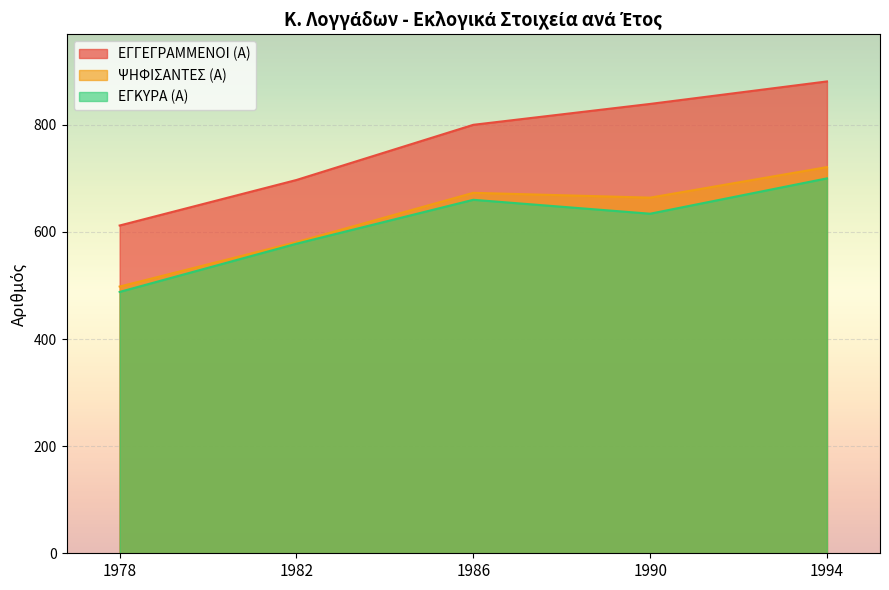

At which label is ΕΓΚΥΡΑ (Α) closest to 594?

1982